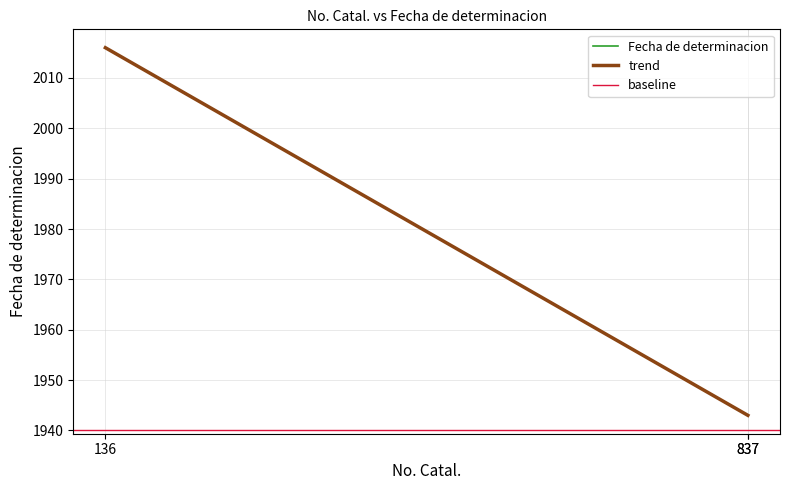

What is the change in value from 136 to 837?

-73